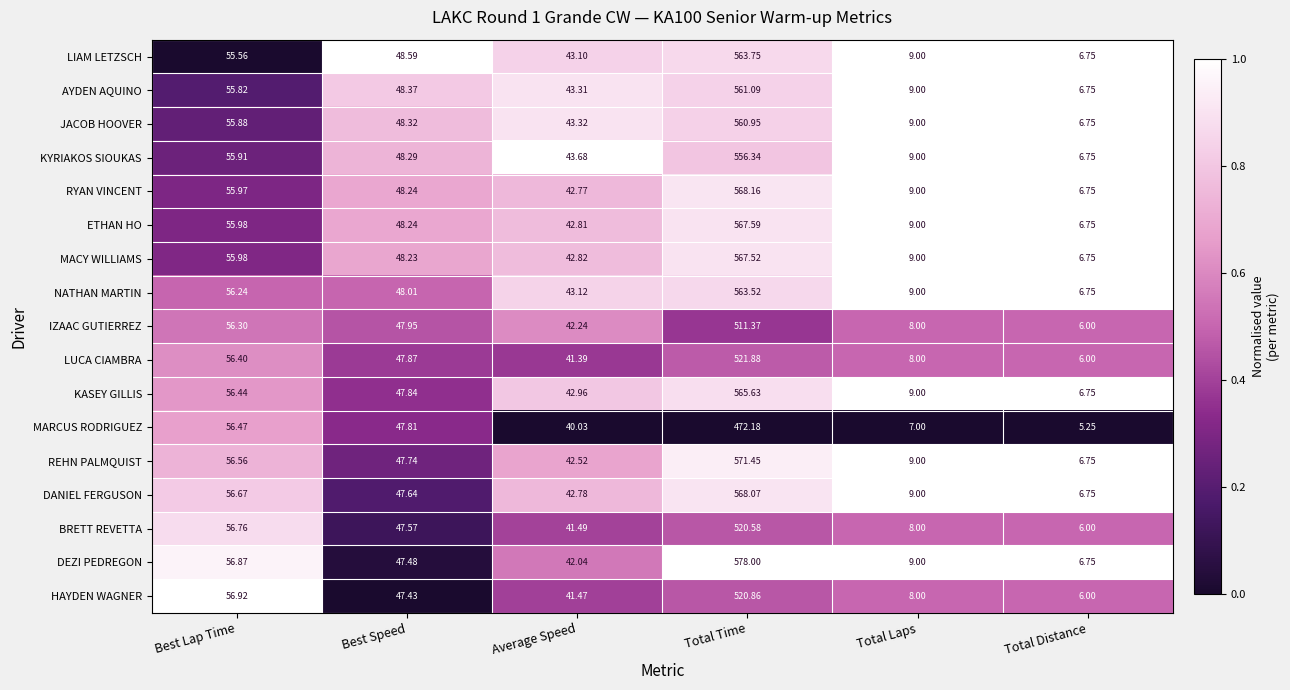

What is the difference between the highest and lowest values at Best Speed?

1.2